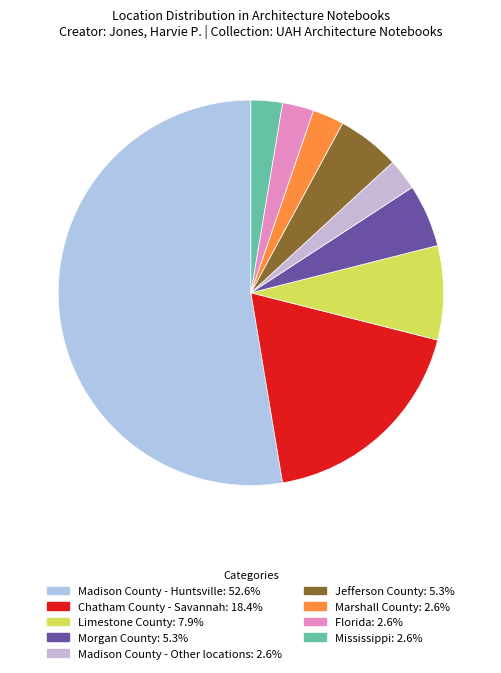

Count the number of slices in the pie.

9